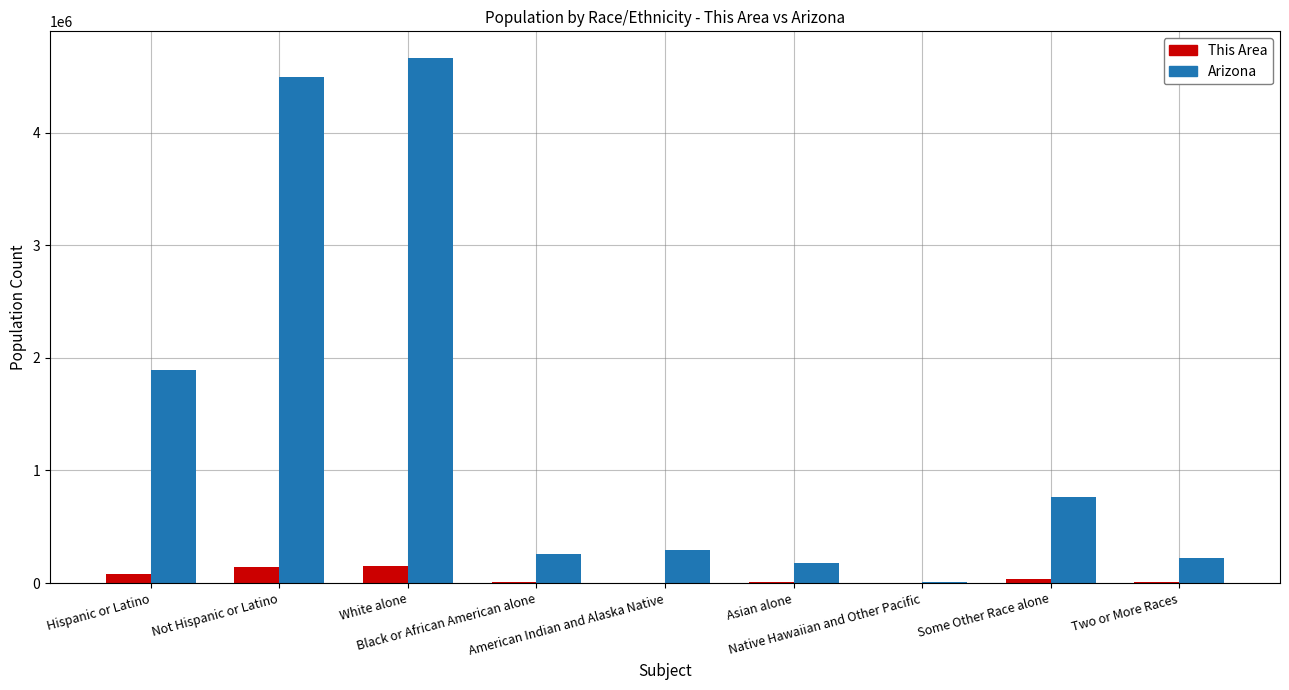

What is the sum of all This Area values?

453442